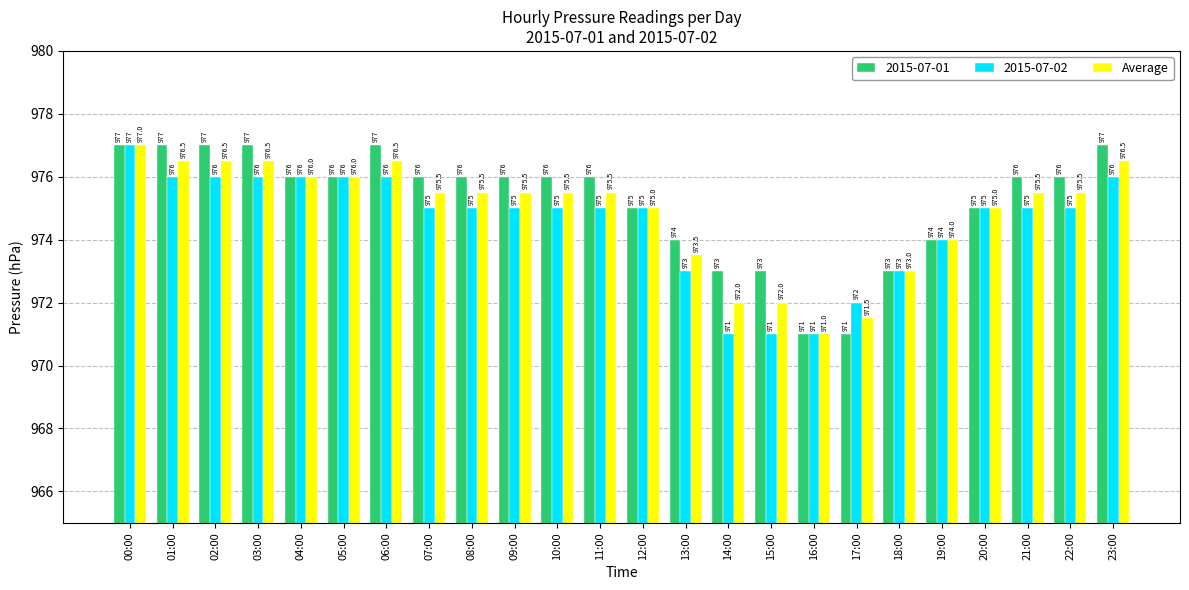

What is the approximate value of 2015-07-01 at 06:00?

977.0